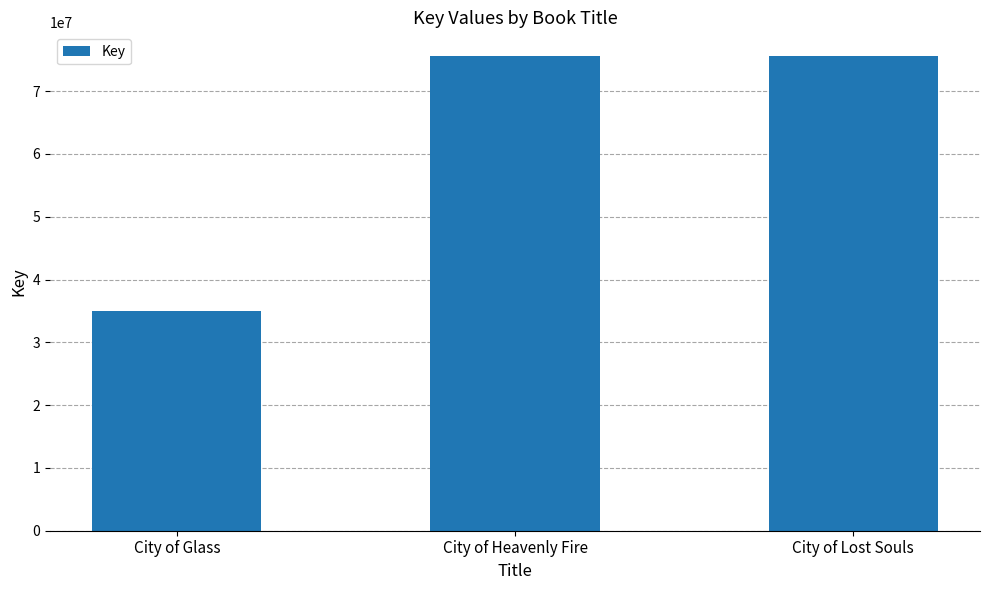

What is the average value?

62071740